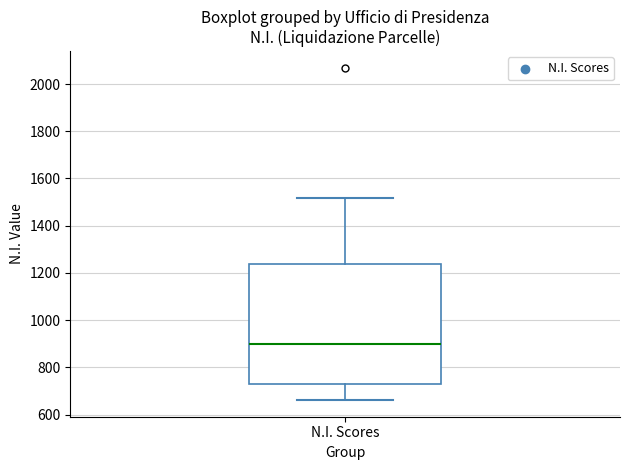

Where does the lower whisker of the box for N.I. Scores end on the y-axis? The values are not printed on the chart, so give them approximately, as read against the axis.

660